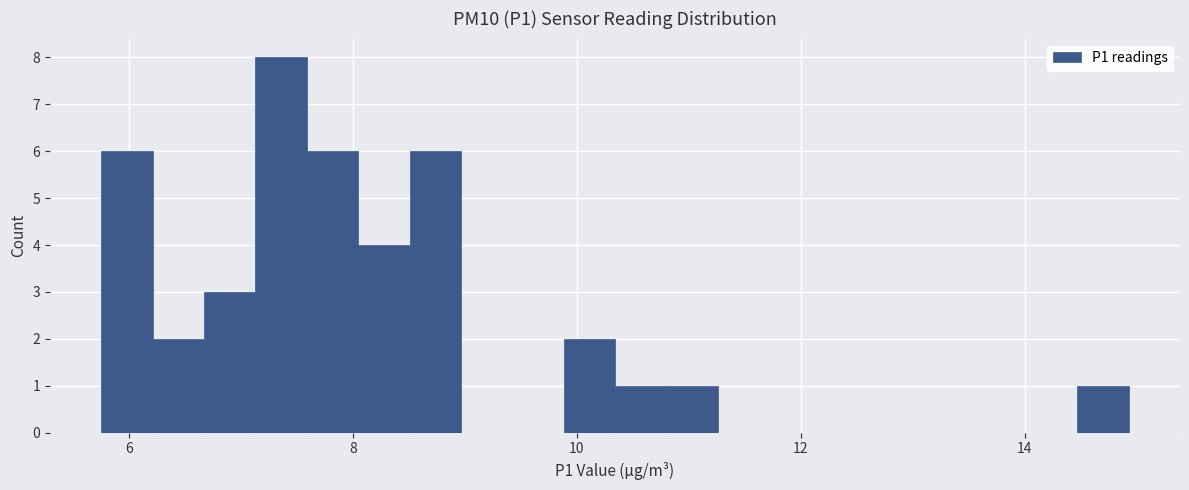

Read against the x-axis, roughly where is the centre of the tallest bar?

7.4